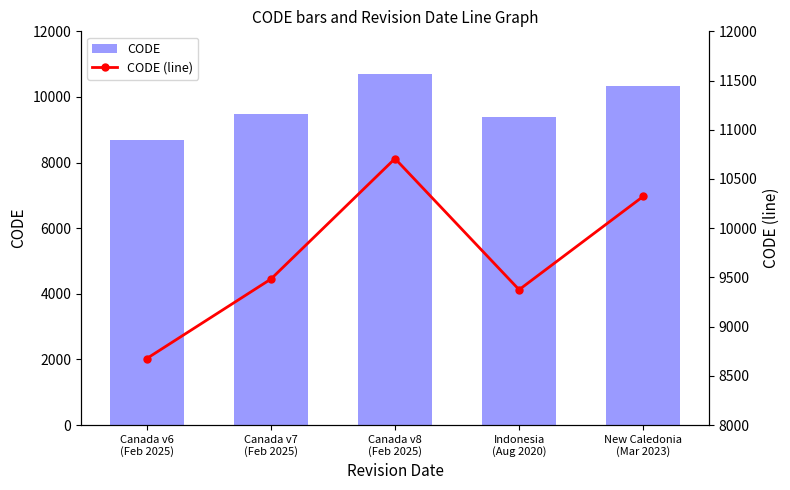

What position from the left is Canada v7
(Feb 2025)?

2